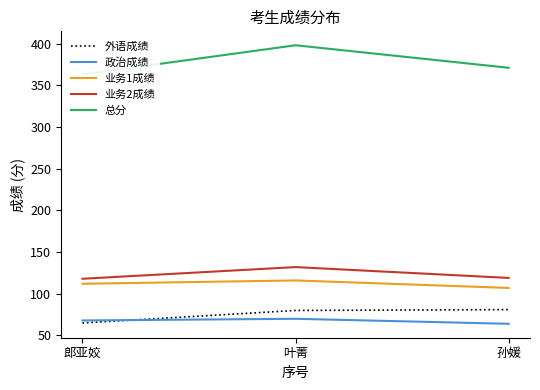

Reading left to right, extract all data points from this chart.

外语成绩: 郎亚姣=65	叶菁=80	孙媛=81
政治成绩: 郎亚姣=68	叶菁=70	孙媛=64
业务1成绩: 郎亚姣=112	叶菁=116	孙媛=107
业务2成绩: 郎亚姣=118	叶菁=132	孙媛=119
总分: 郎亚姣=363	叶菁=398	孙媛=371